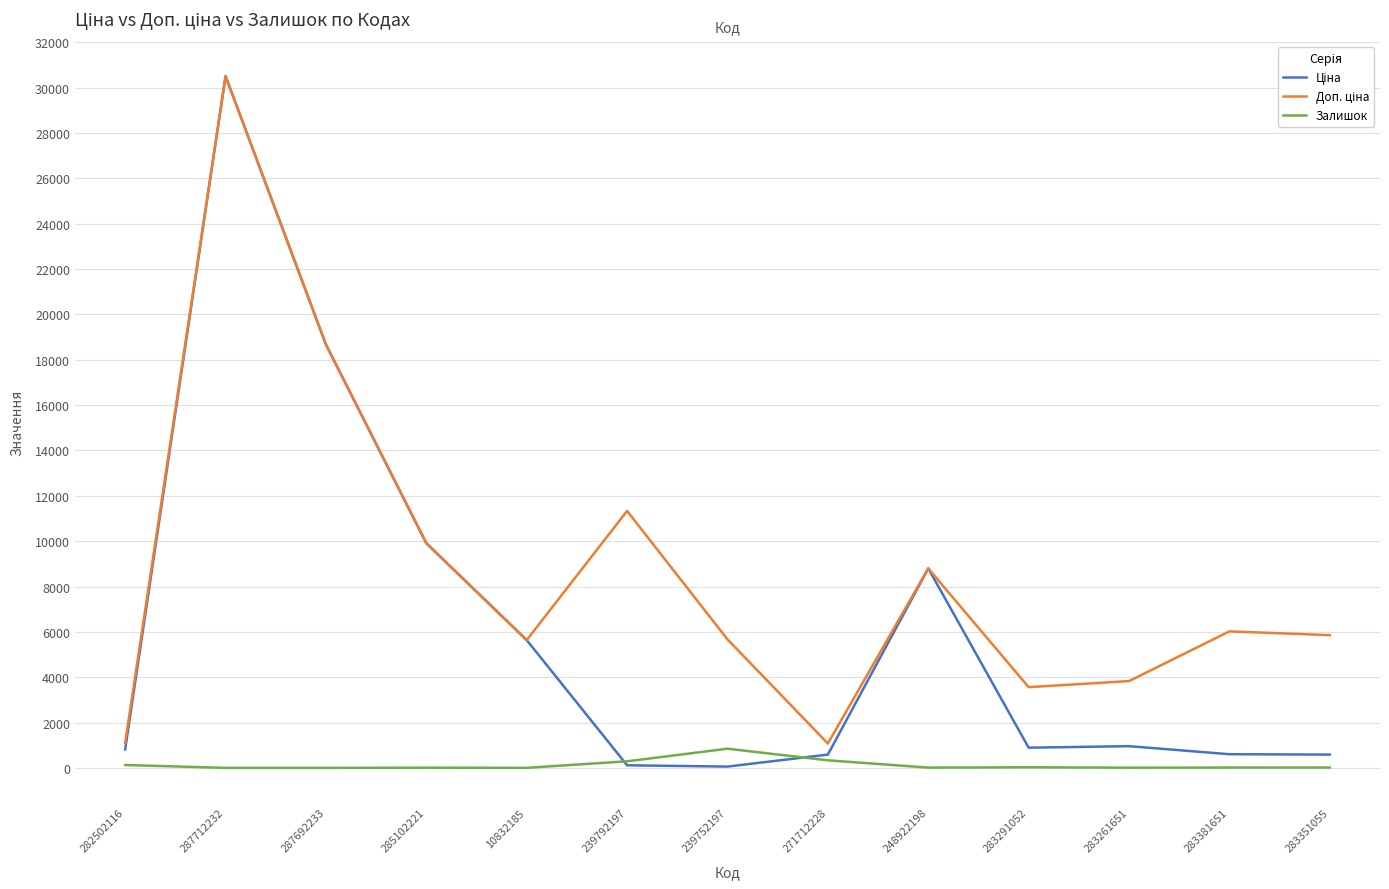

How many lines are shown in the chart?

3